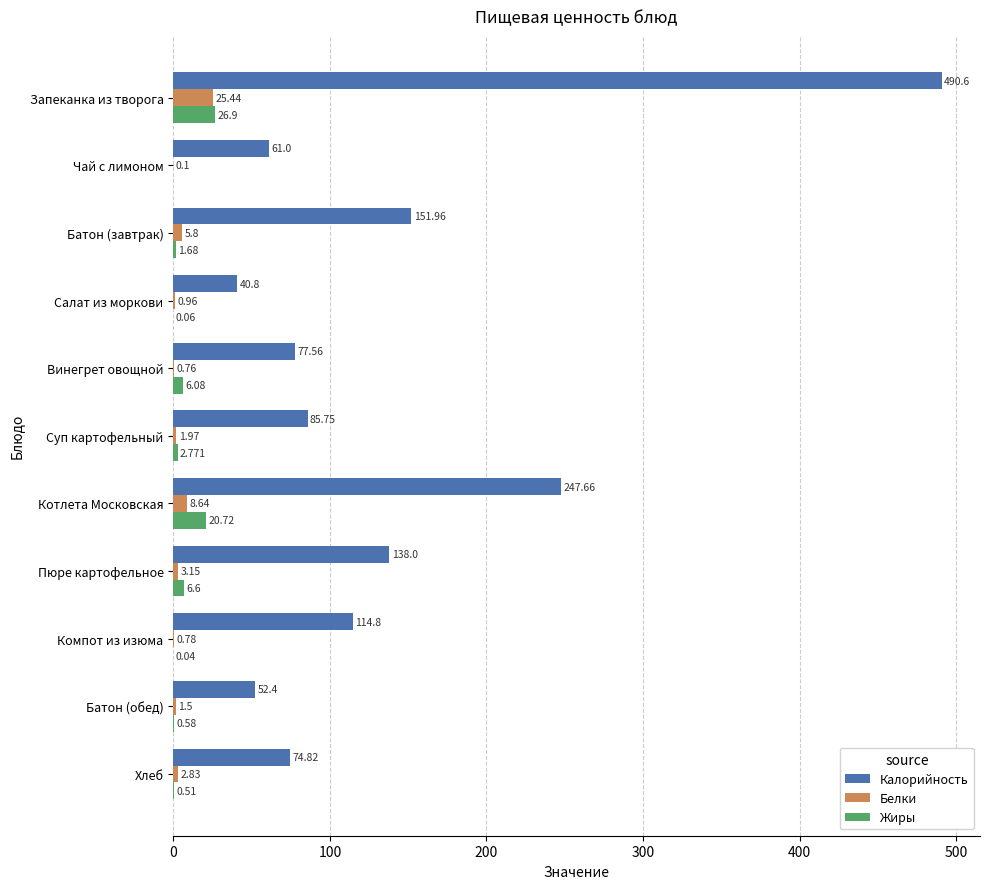

Where is Жиры nearest to the value 13?

Пюре картофельное